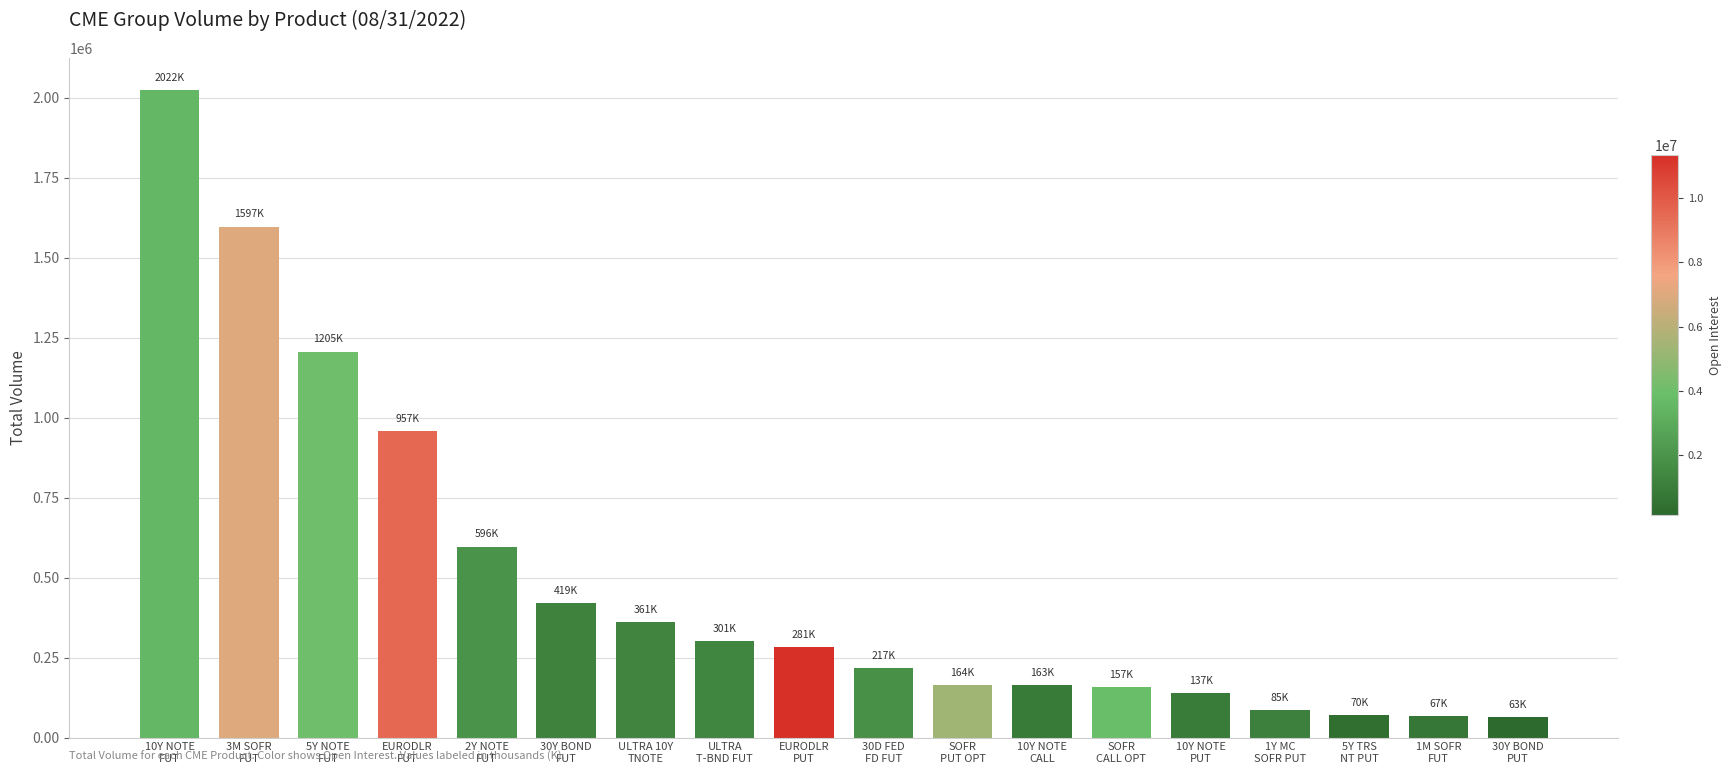

Between 1M SOFR
FUT and 5Y NOTE
FUT, which is larger?

5Y NOTE
FUT